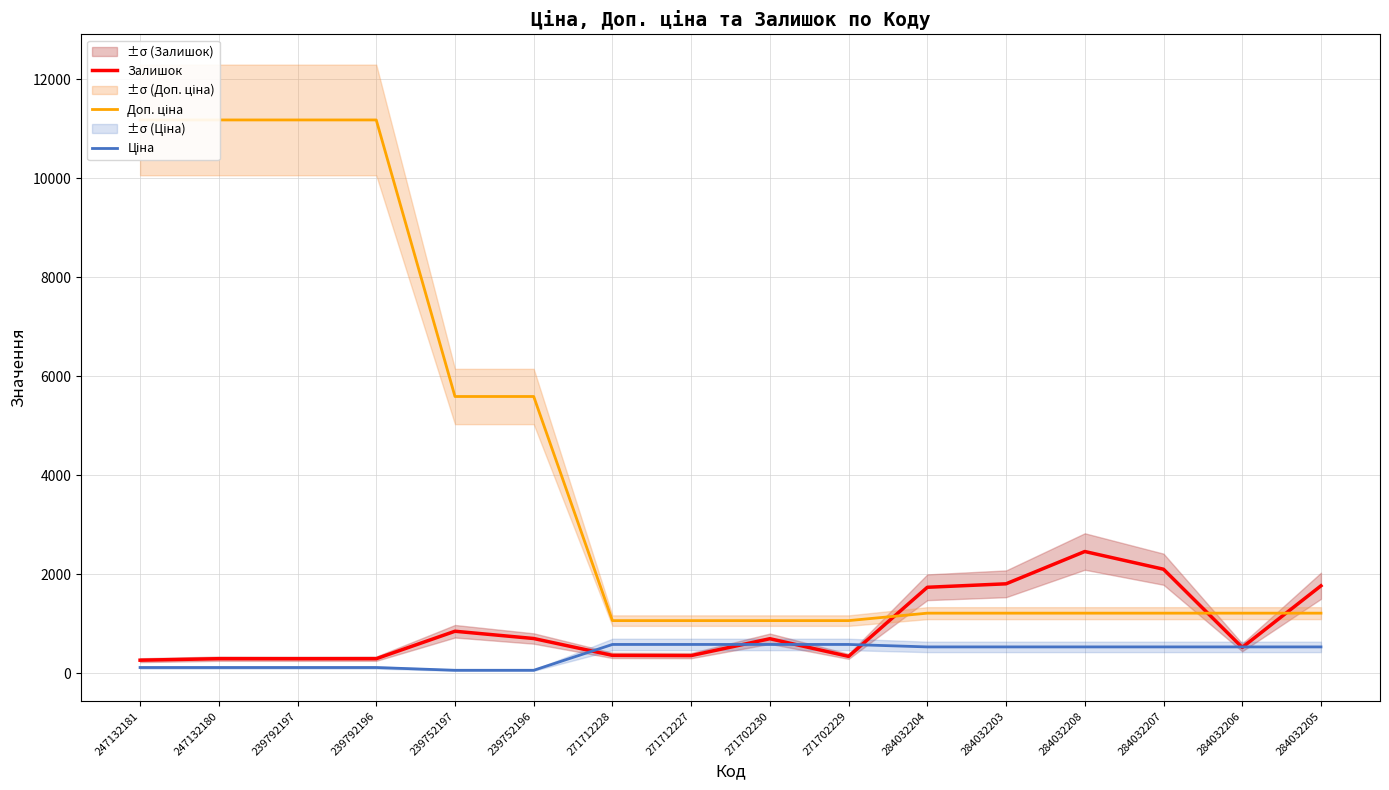

Which label corresponds to the smallest value in the chart?

239752197